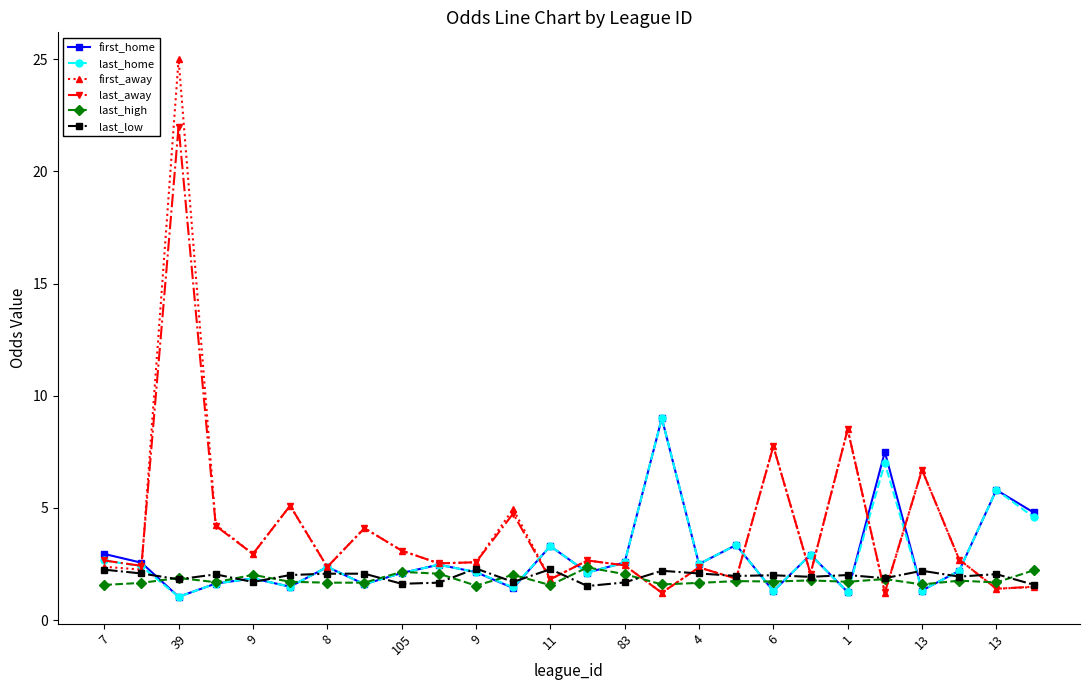

What are all the series names shown in the legend?

first_home, last_home, first_away, last_away, last_high, last_low